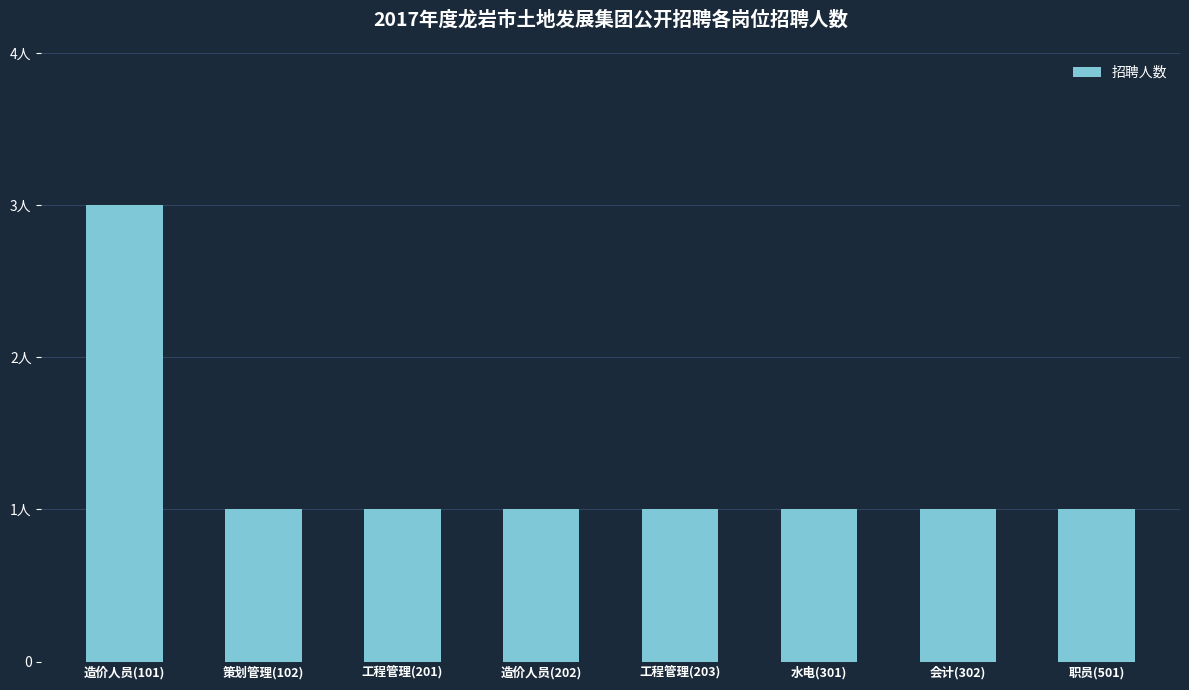

True or false: the data shows 1 at 工程管理(203).

True